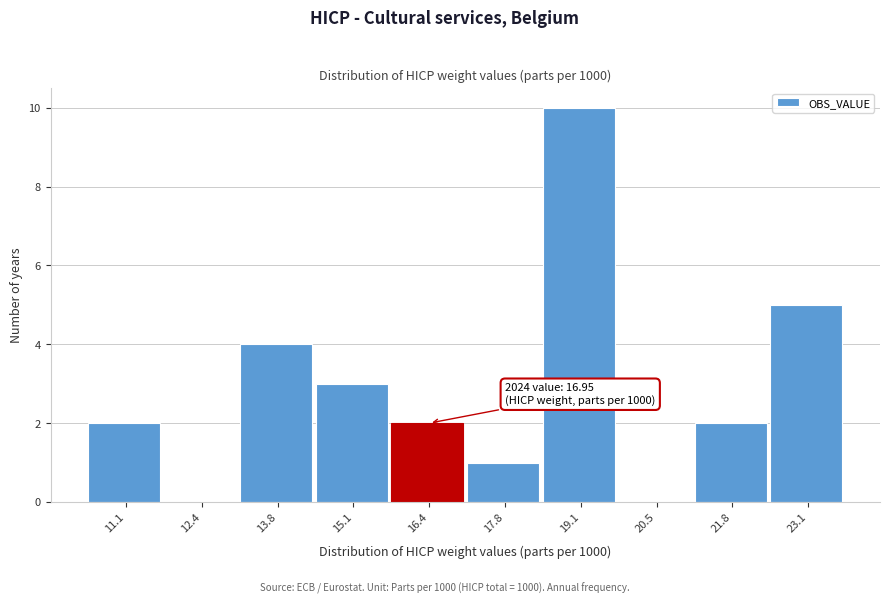

Reading right to left, what are all the values shown in this chart?

23.1=5	21.8=2	20.5=0	19.1=10	17.8=1	16.4=2	15.1=3	13.8=4	12.4=0	11.1=2